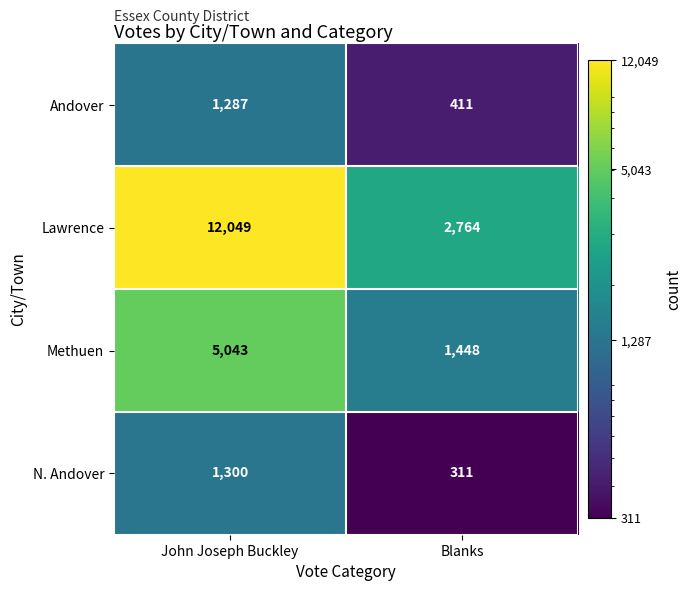

Reading left to right, transcribe all the data shown in this chart.

Andover: 1287	411
Lawrence: 12049	2764
Methuen: 5043	1448
N. Andover: 1300	311